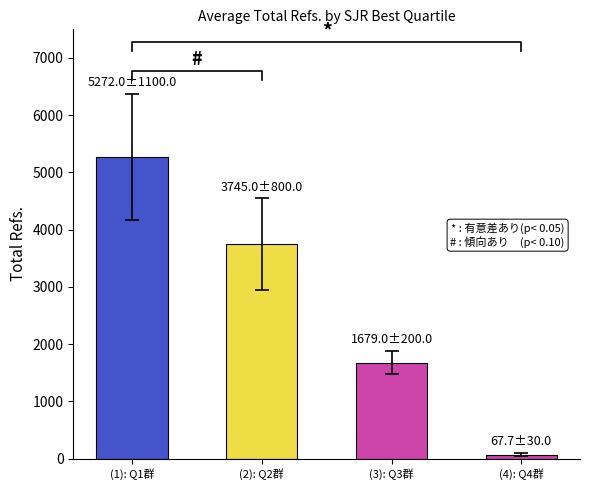

How many values exceed 3745?

1